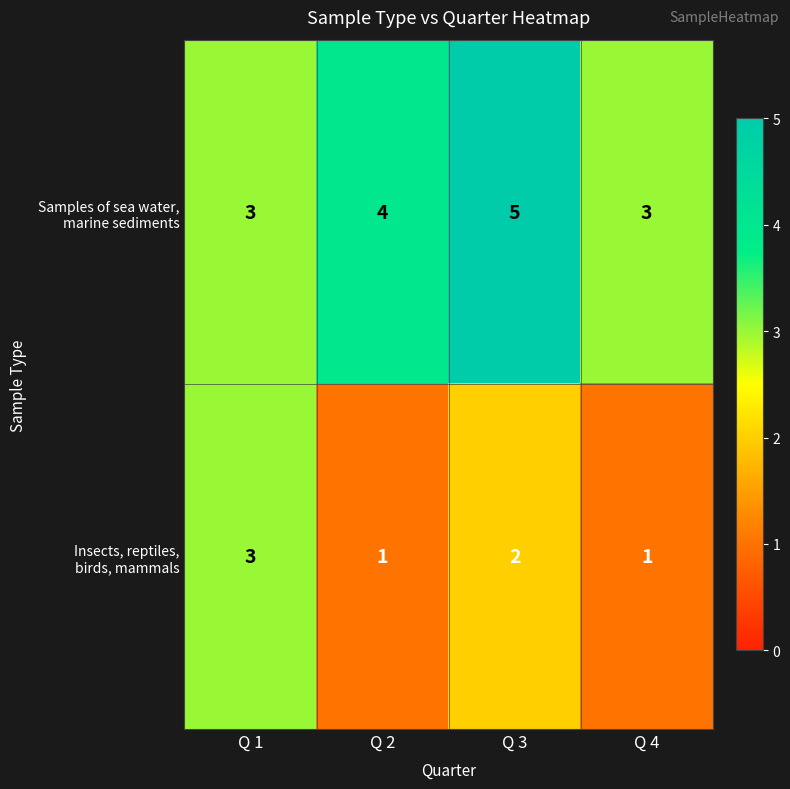

Which category has the highest value across all series?

Q 3